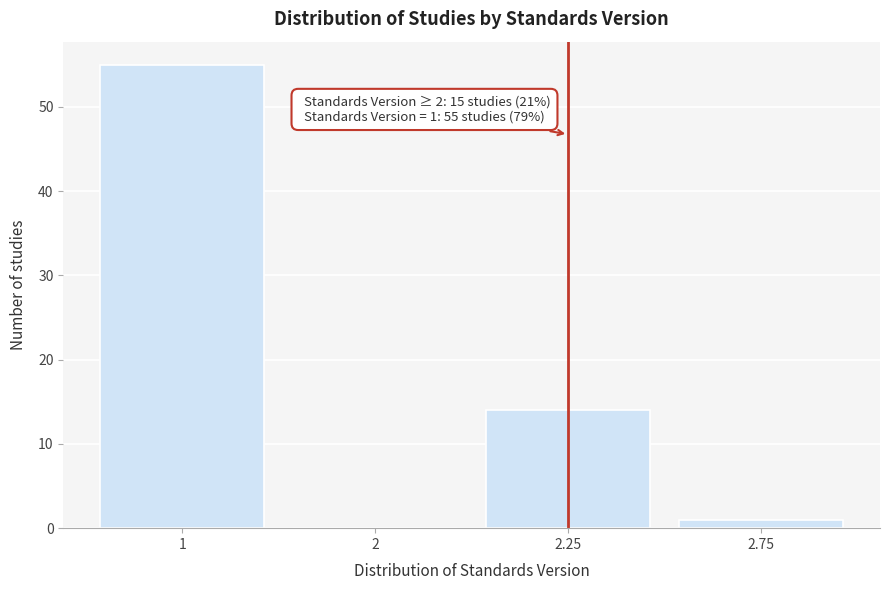

Reading right to left, list all the values displayed in this chart.

2.75=1	2.25=14	2=0	1=55